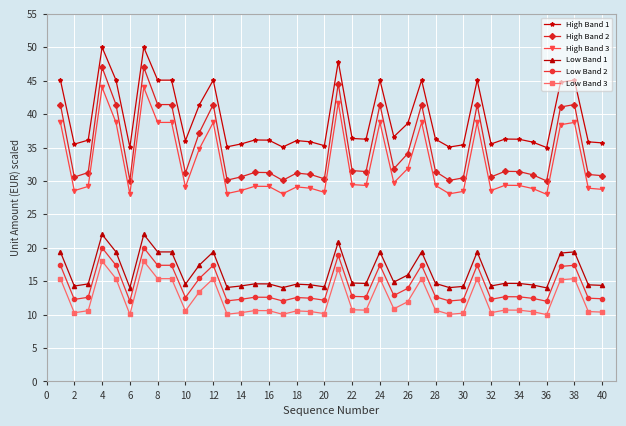

True or false: High Band 1 and Low Band 1 intersect in this chart.

False